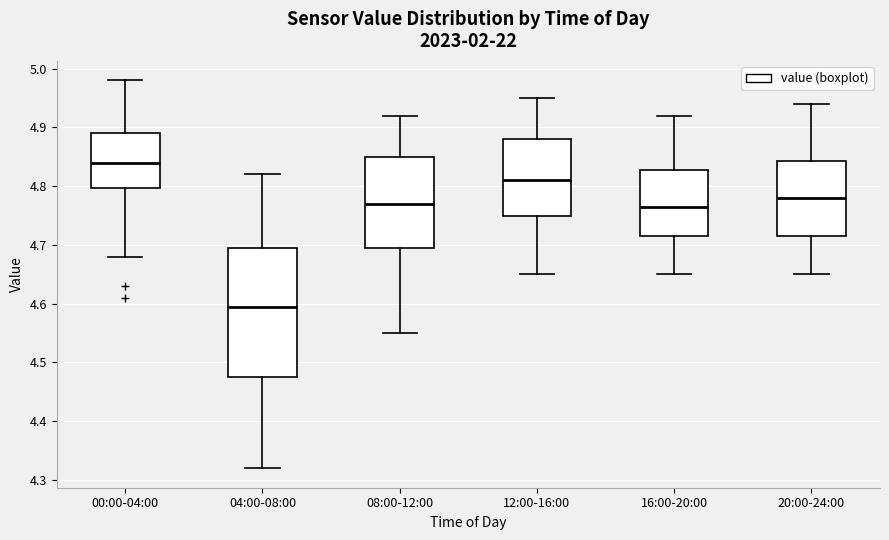

Comparing the boxes themselves (not the whiskers), which one is the tallest?

04:00-08:00